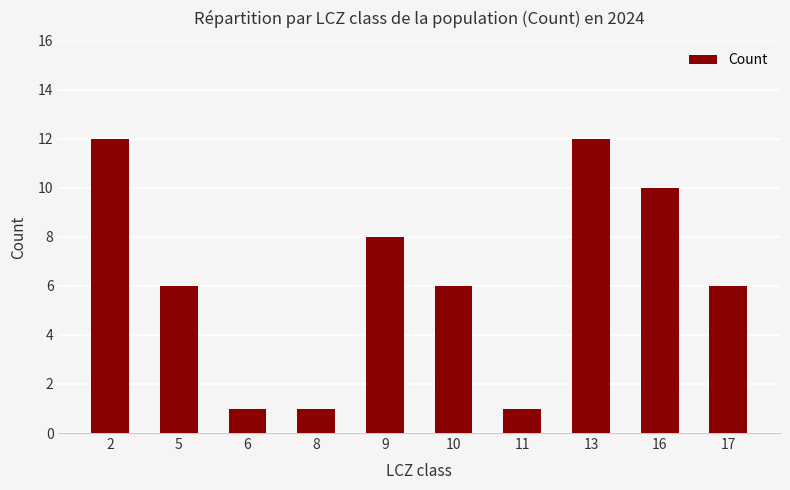

The chart shows a value of 1 at 8. True or false?

True